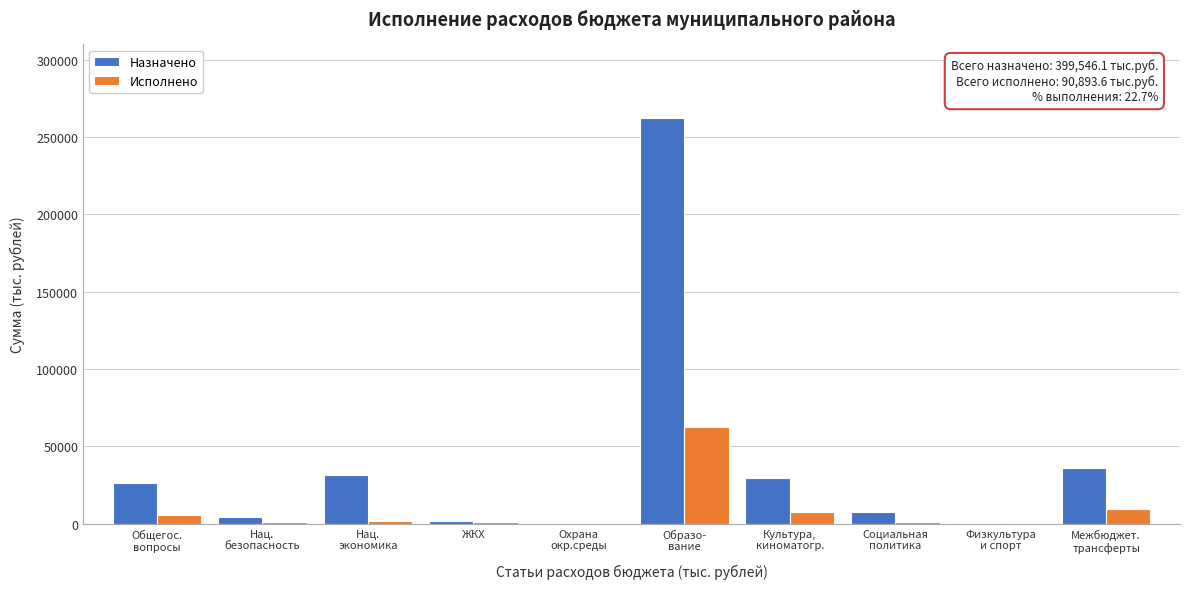

What is the maximum value for Назначено?

262620.8